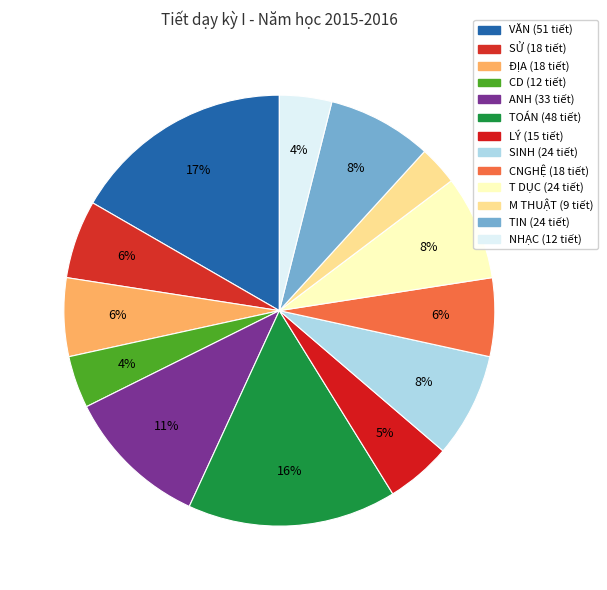

What percentage is the M THUẬT slice, to the nearest percent?

3%